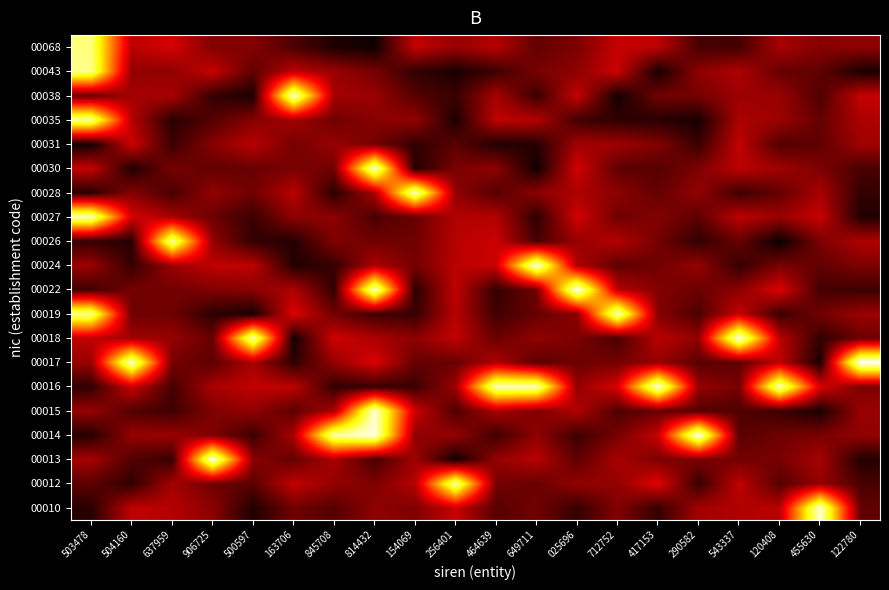

Which has a higher value, 712752 or 503478?

712752